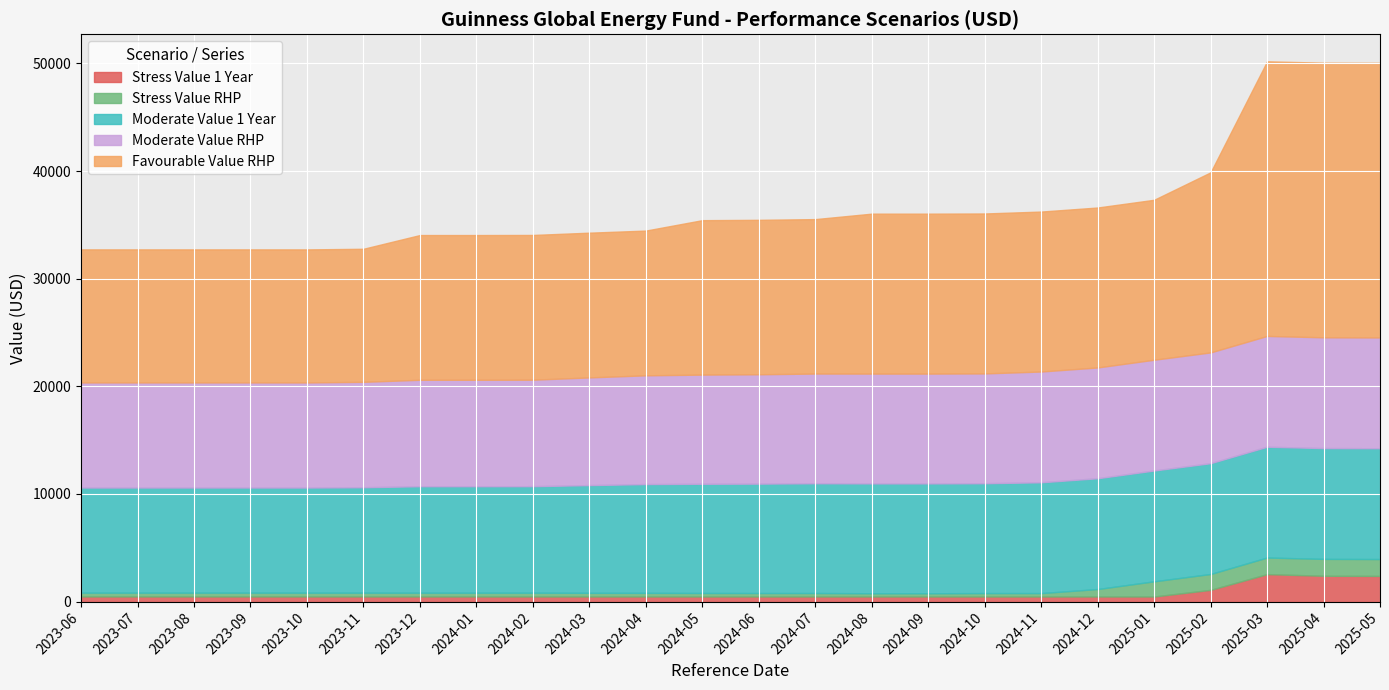

At which category is the sum across all series the highest?

2025-03